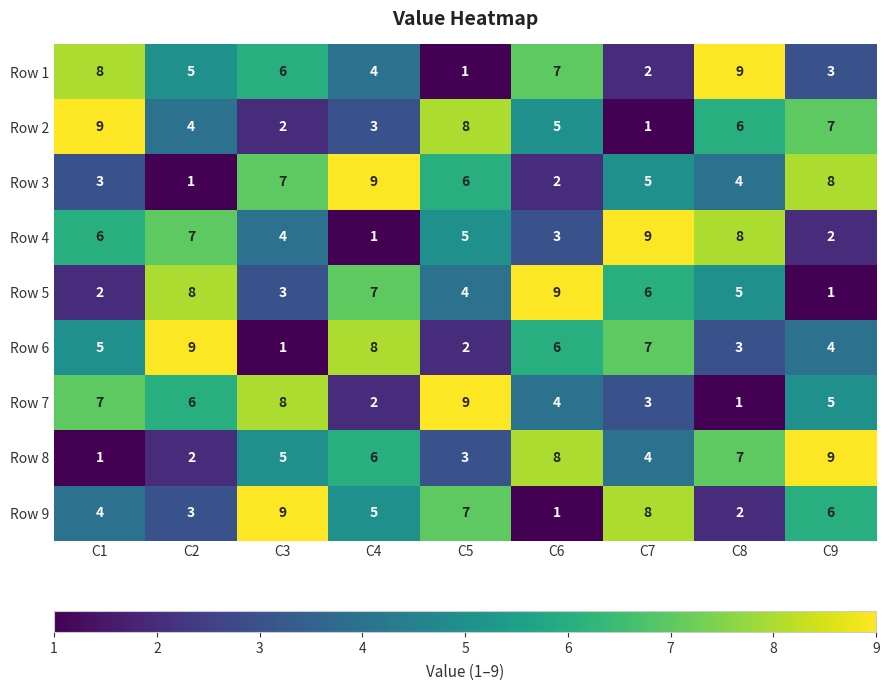

Is it true that Row 7 equals 1 at C8?

True